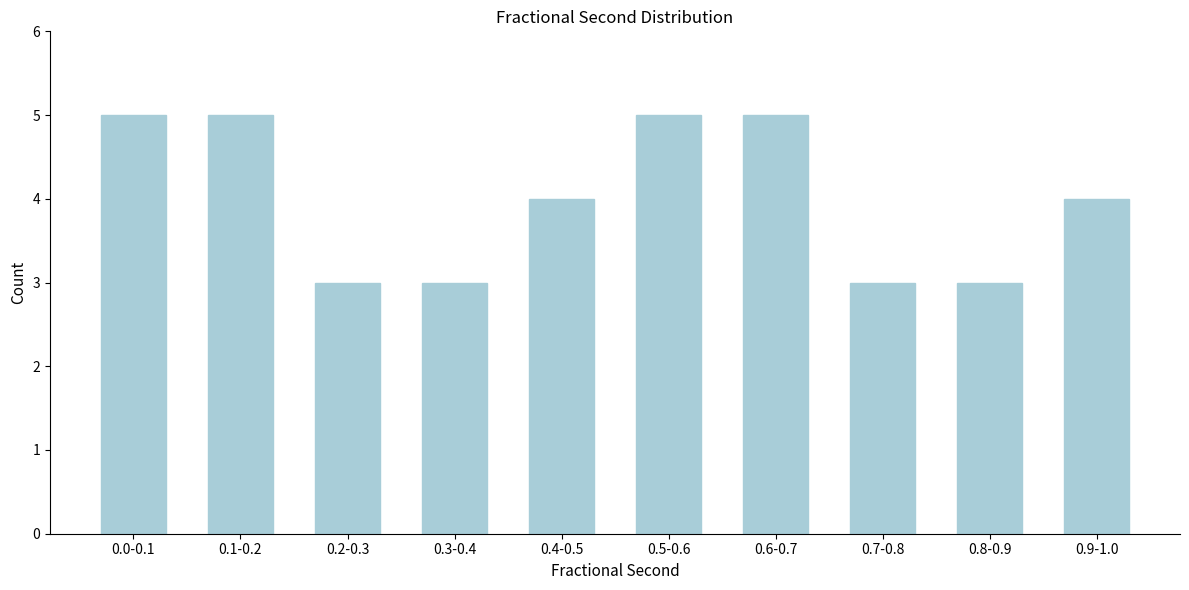

Reading left to right, what are all the values shown in this chart?

5	5	3	3	4	5	5	3	3	4